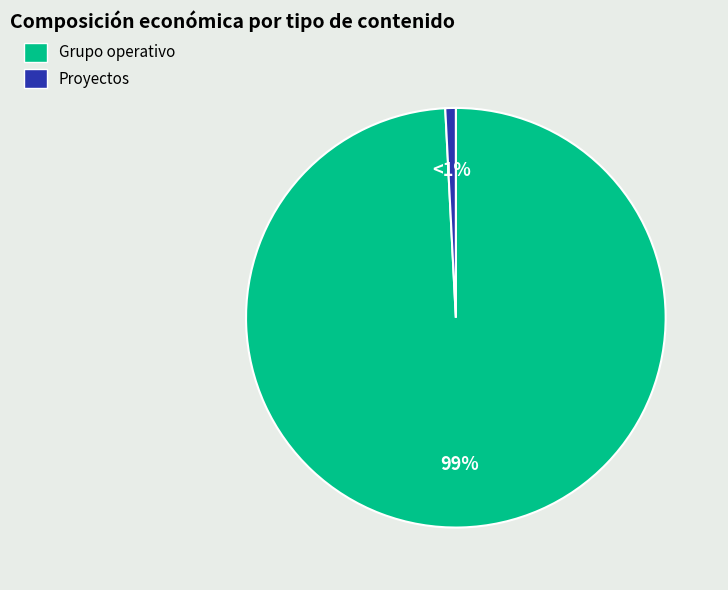

How many segments does this pie chart have?

2